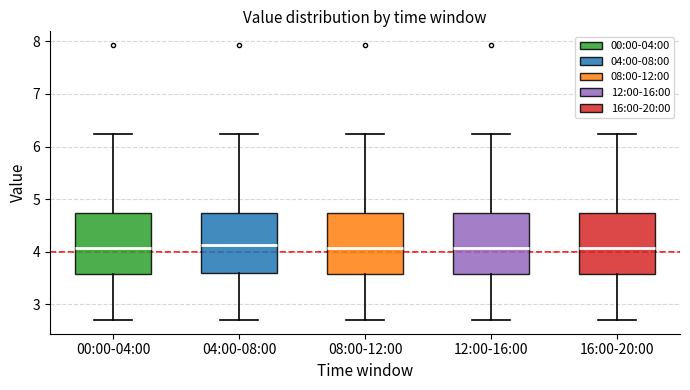

Reading left to right, read every box against the y-axis: the position of its median line, the range the box covers, and the ends of its whiskers. The values are not printed on the chart, so give them approximately, as read against the axis.

00:00-04:00: median 4.1, box 3.6 to 4.7, whiskers 2.7 to 6.2
04:00-08:00: median 4.1, box 3.6 to 4.7, whiskers 2.7 to 6.2
08:00-12:00: median 4.1, box 3.6 to 4.7, whiskers 2.7 to 6.2
12:00-16:00: median 4.1, box 3.6 to 4.7, whiskers 2.7 to 6.2
16:00-20:00: median 4.1, box 3.6 to 4.7, whiskers 2.7 to 6.2